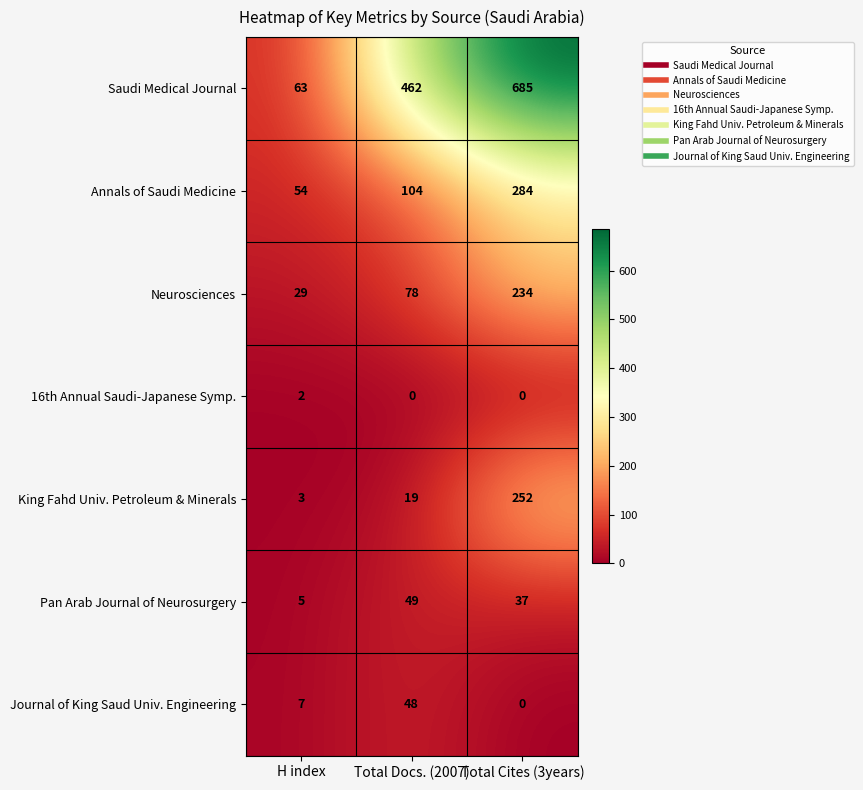

What is the difference between the highest and lowest values at Total Cites (3years)?

685